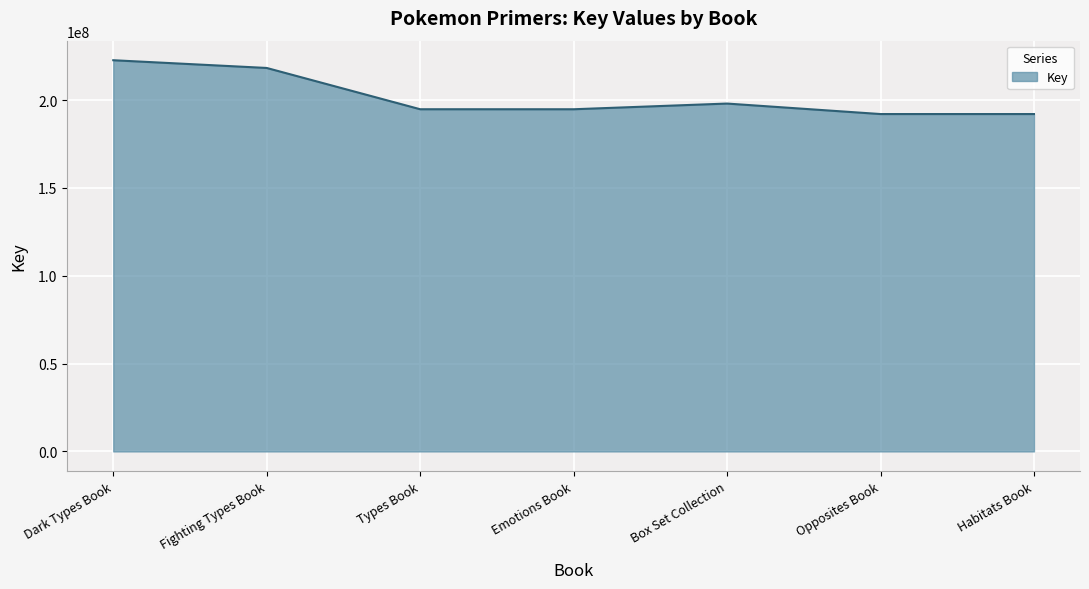

What is the approximate value at Types Book?

194825126